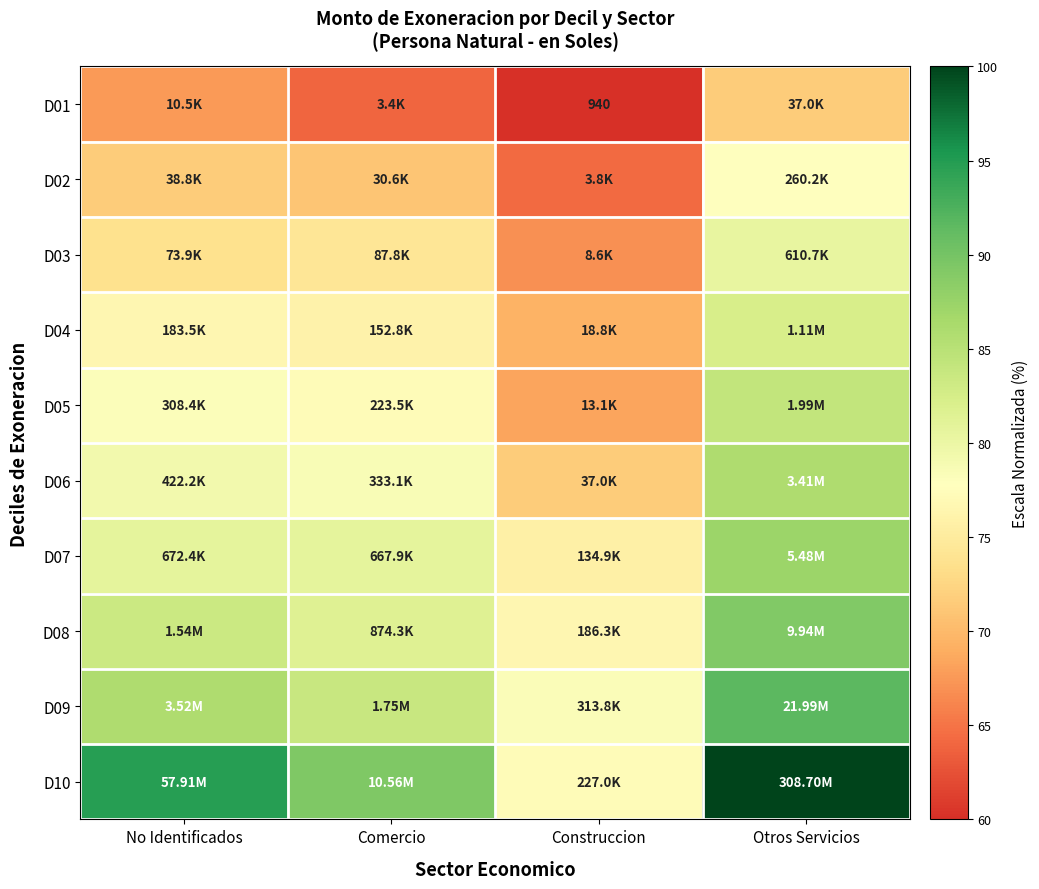

What is the total value across all series at Construccion?

708.5